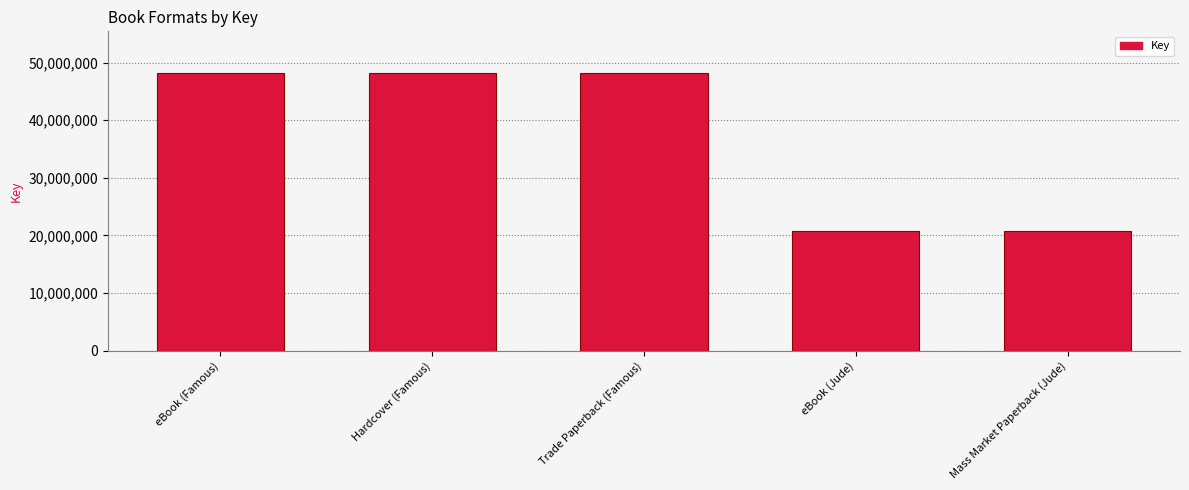

How many values are between 20713833 and 48183616?

5